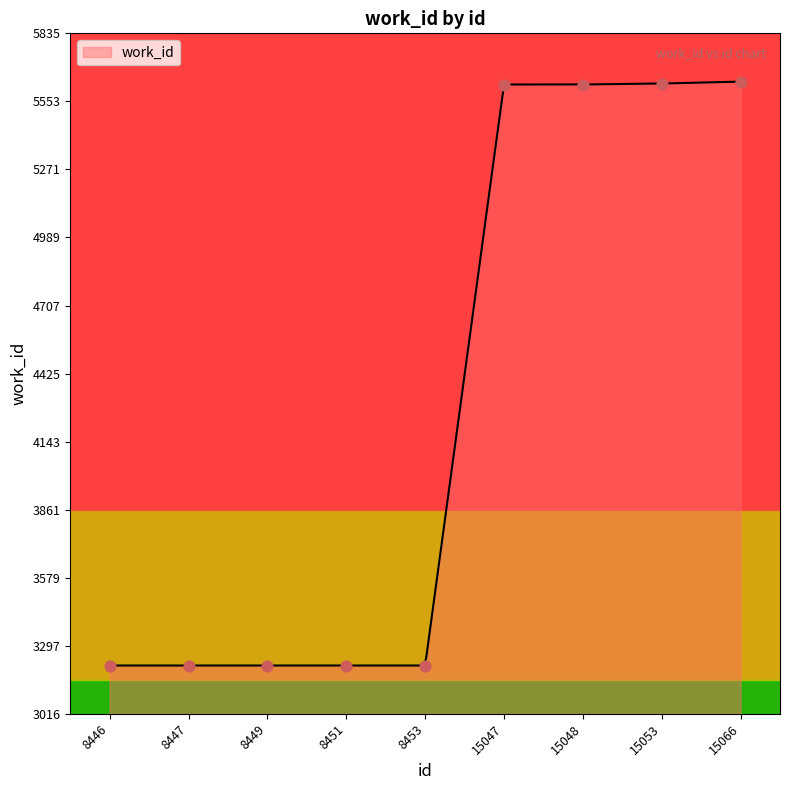

What is the ratio of the value at 8451 to the value at 15048?

0.6